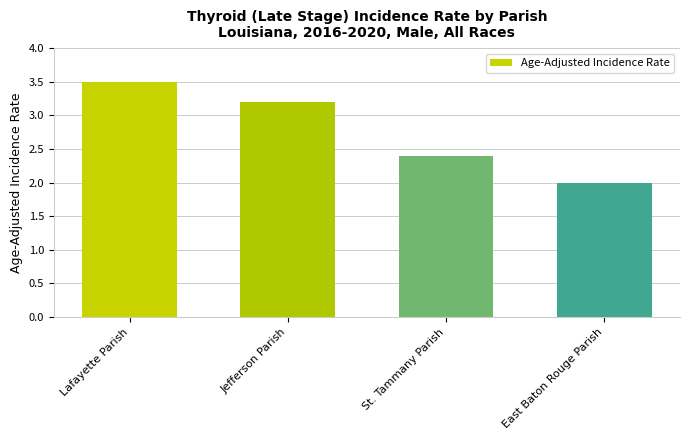

What is the smallest value displayed?

2.0